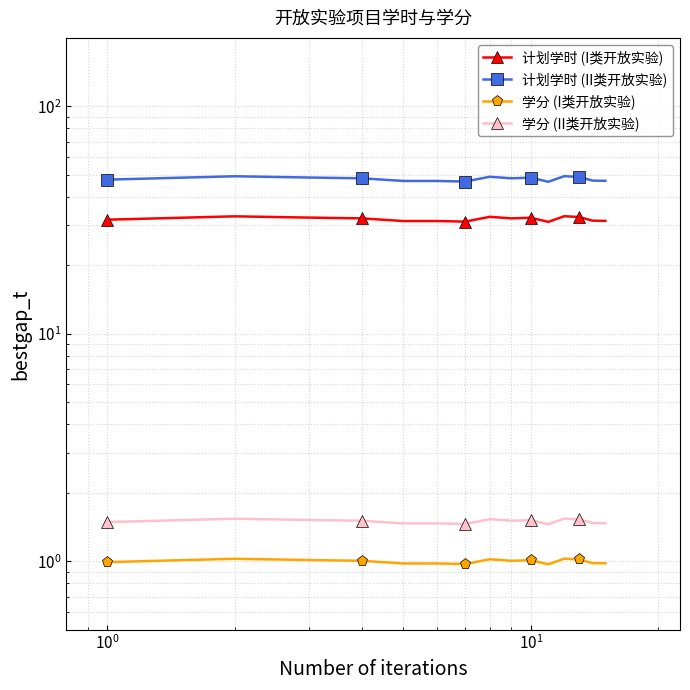

What is the average value of the 计划学时 (II类开放实验) series?

48.0